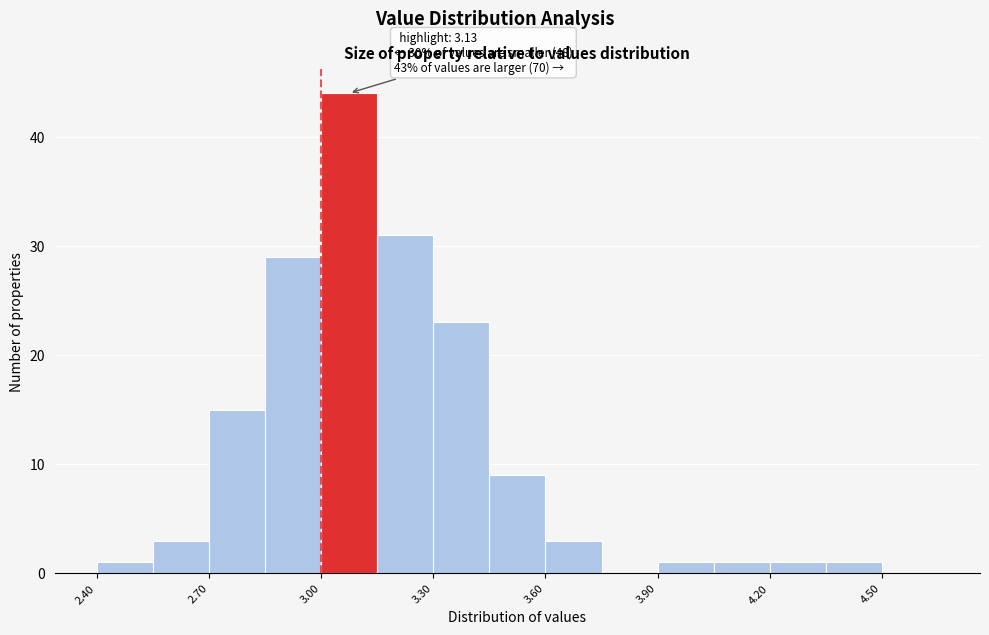

Around what value on the x-axis is the tallest bar? Give the approximate position of its centre, as read against the axis.

3.10